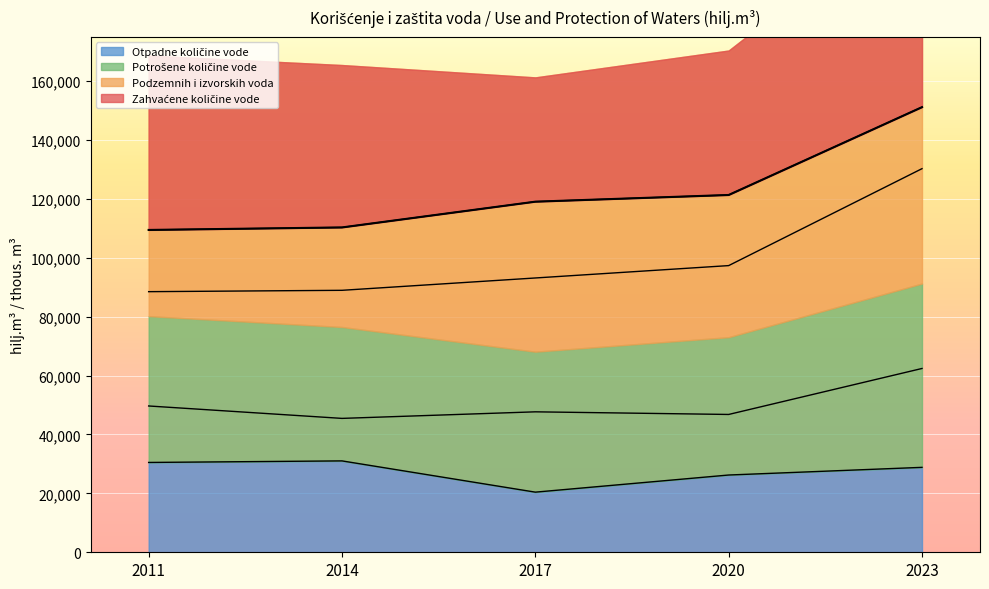

Rank the series by their average value, from highest to lowest.

Zahvaćene količine vode, Podzemnih i izvorskih voda, Potrošene količine vode, Otpadne količine vode